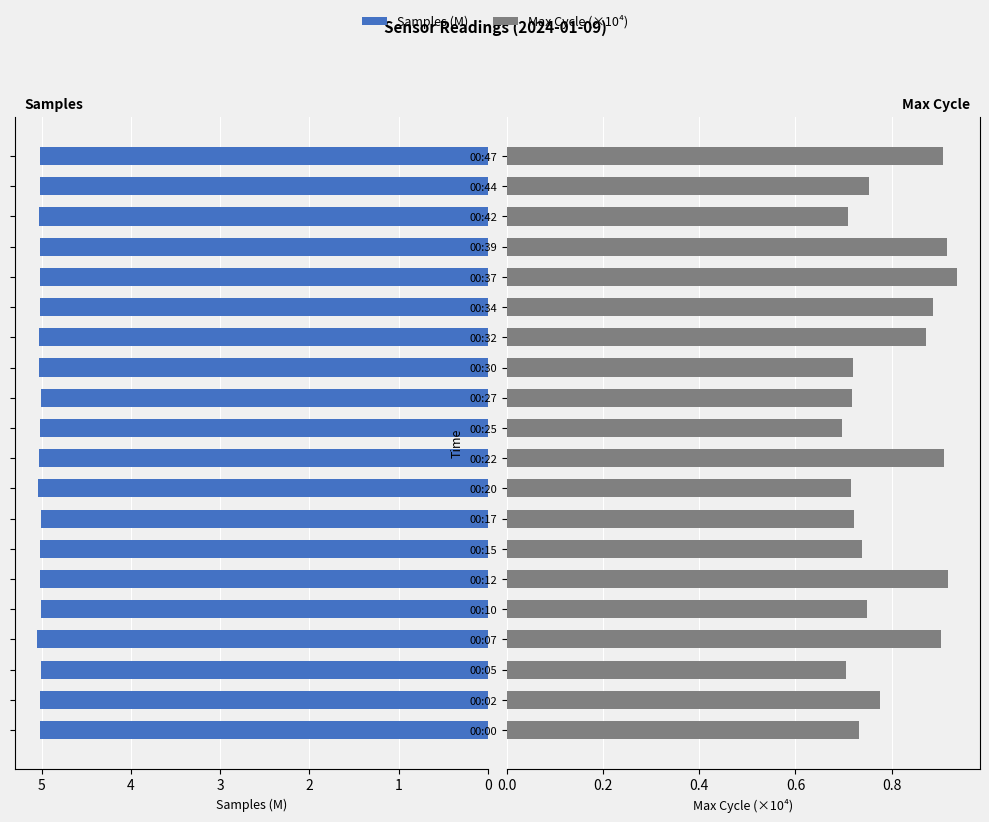

True or false: Samples has a value of 1.2 at 00:30.

False